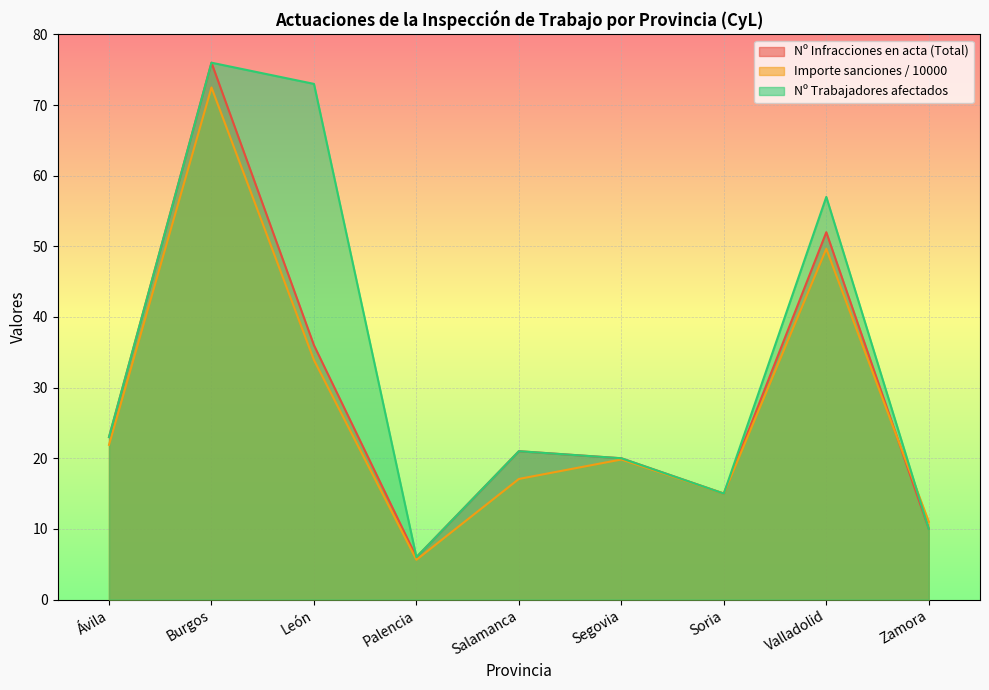

How many data points does each series have?

9